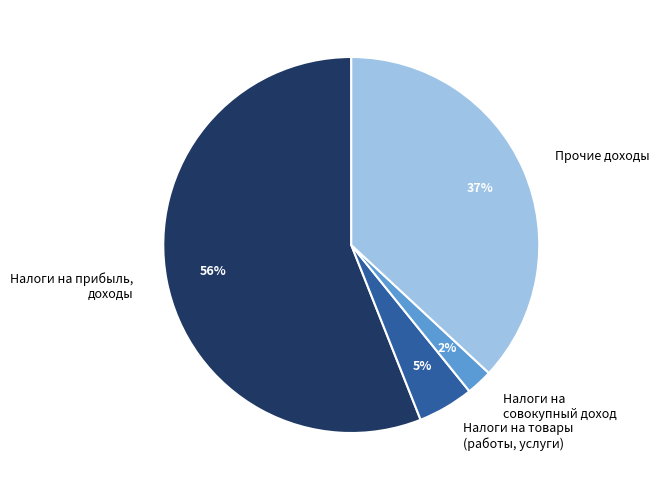

To the nearest percent, what is the difference between the largest and smallest slice percentages?

54%